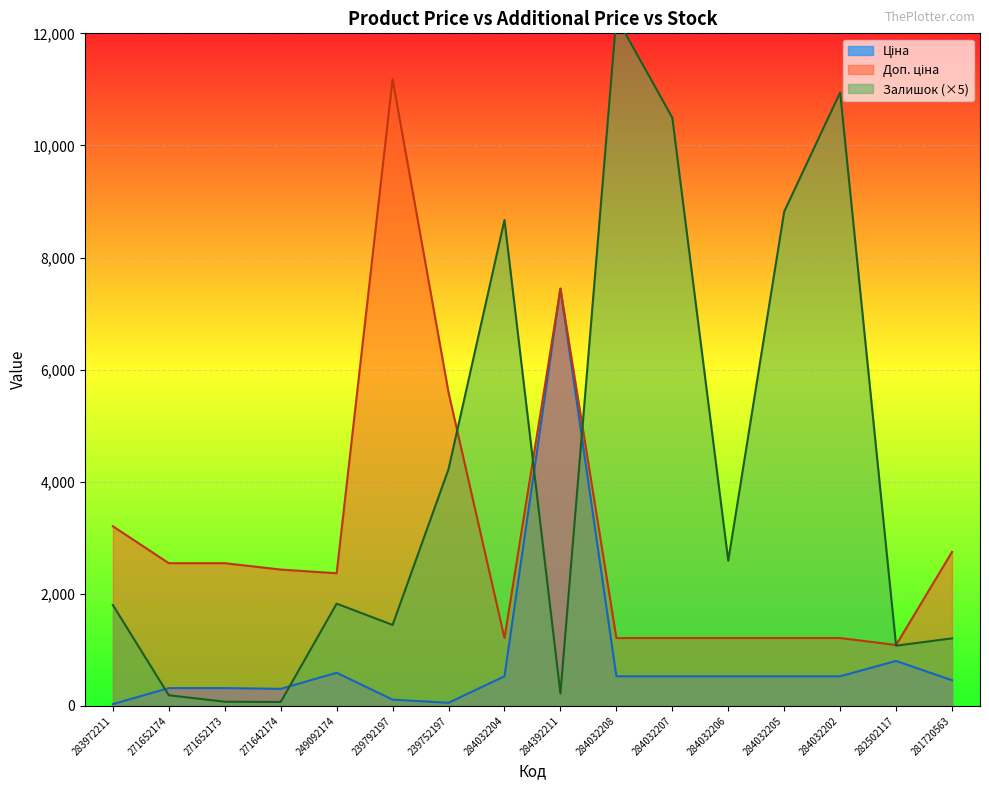

What are all the series names shown in the legend?

Ціна, Доп. ціна, Залишок